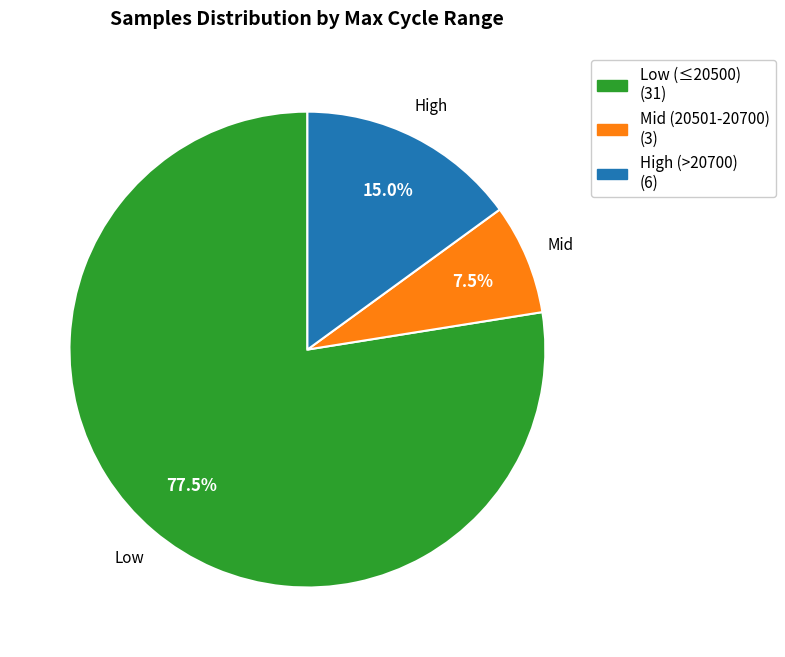

Is there a majority slice in this chart?

Yes